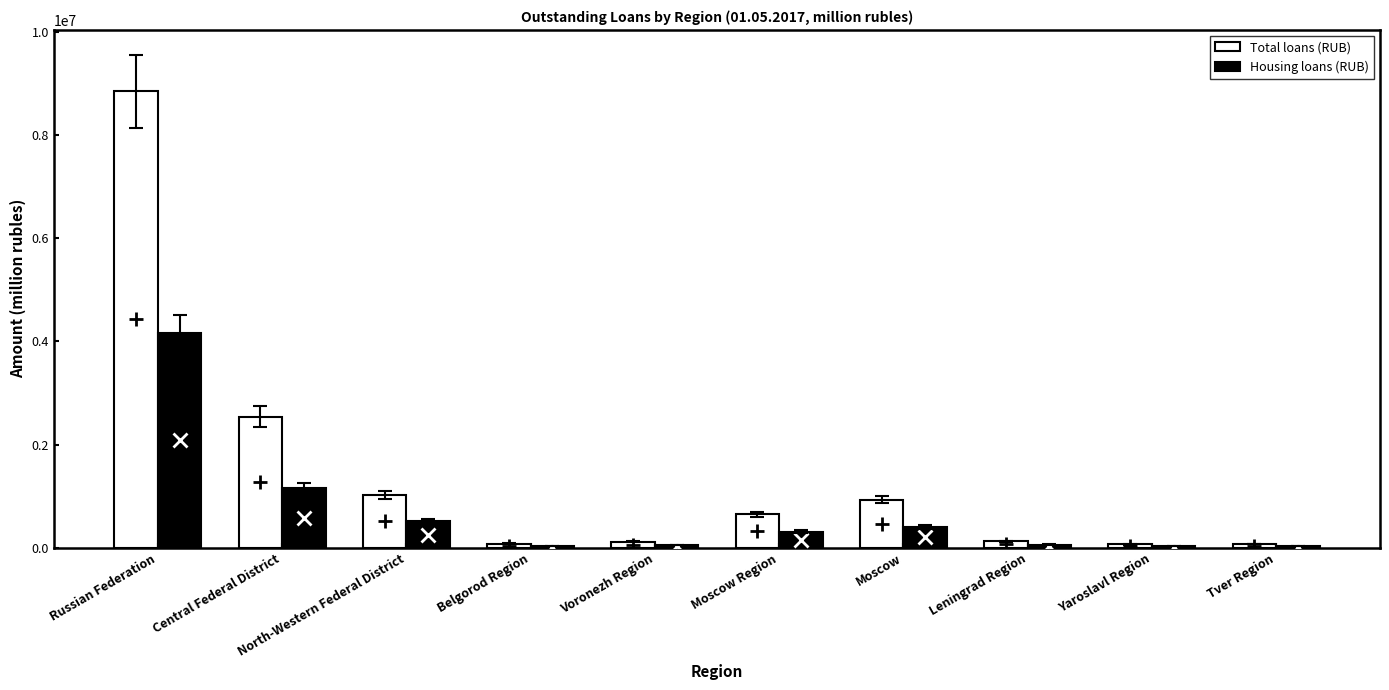

Which series has the widest spread of values?

Total loans (RUB)